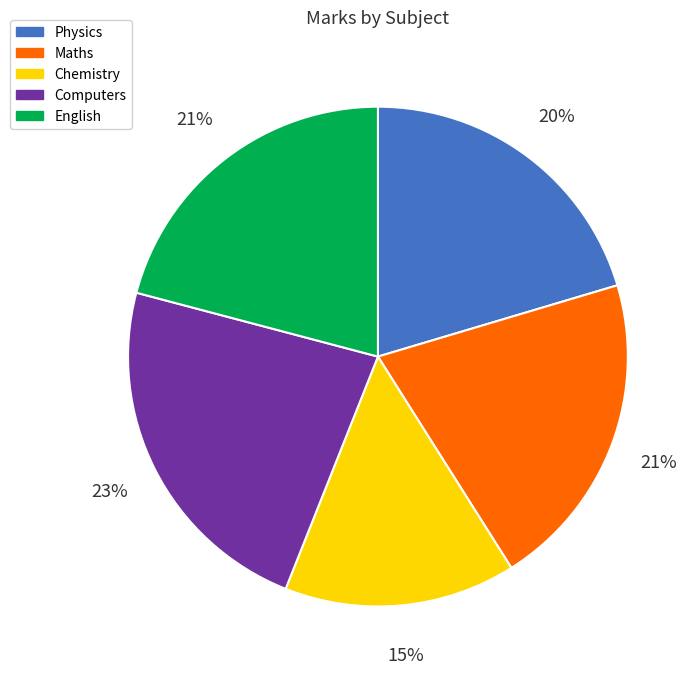

Which category has the smallest portion of the pie?

Chemistry